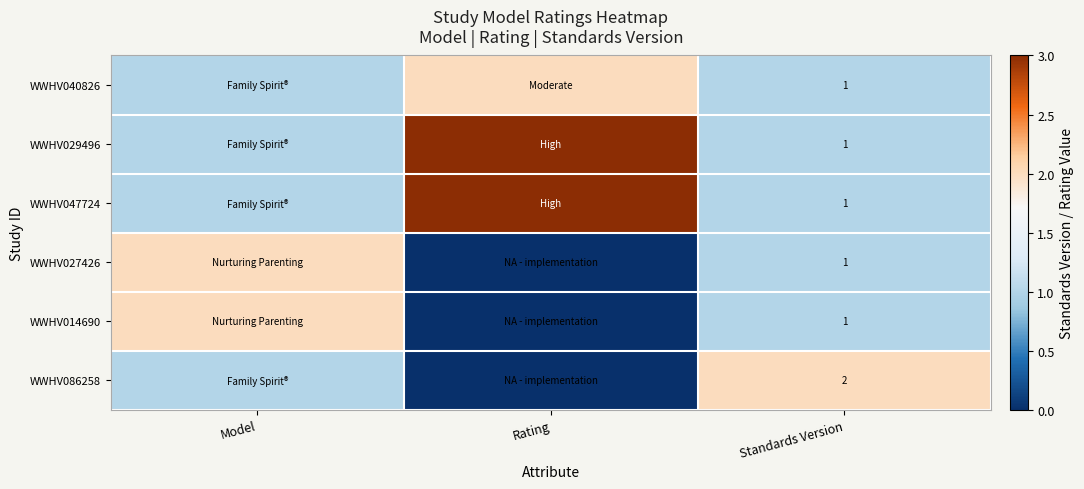

Count the number of categories in the chart.

3